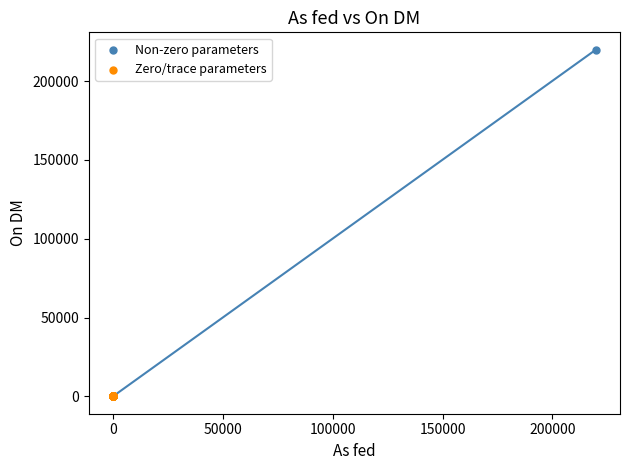

Which series has the largest Y range (max minus min)?

Non-zero parameters